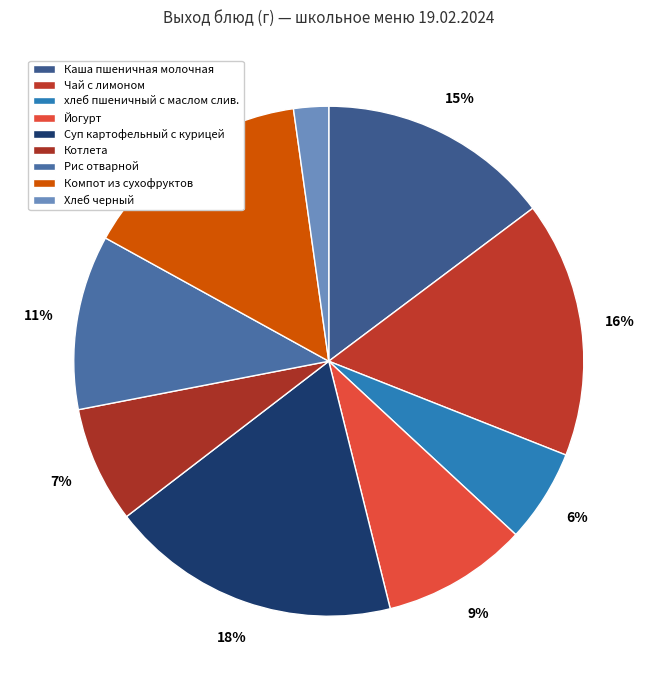

How many slices are in this pie chart?

9